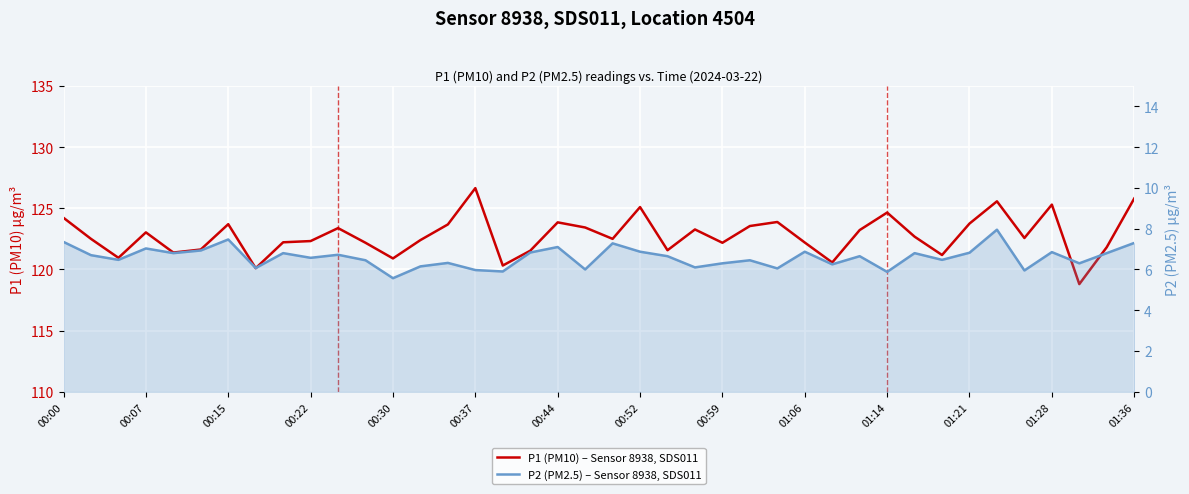

How many categories are shown in the chart?

40